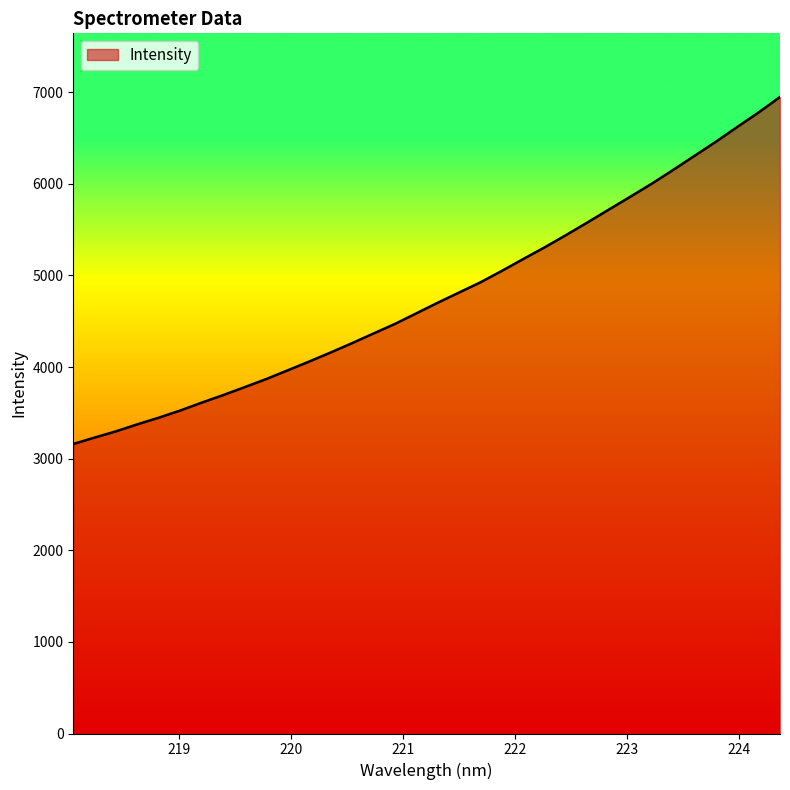

What is the greatest value displayed?

6947.6